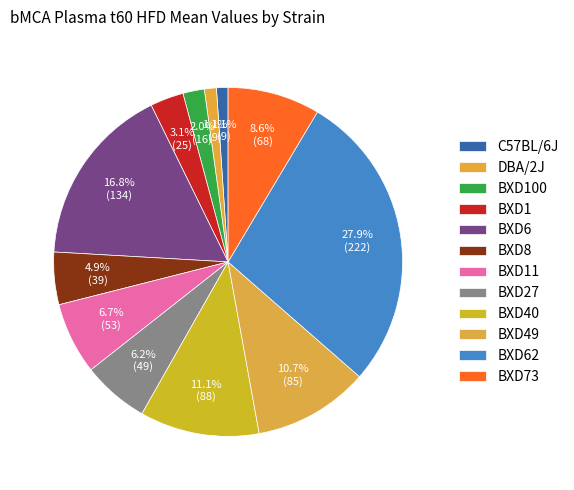

Count the number of slices in the pie.

12